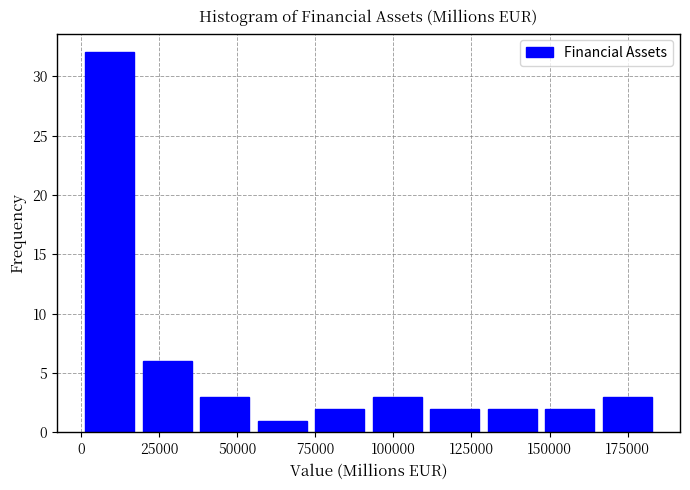

Around what value on the x-axis is the tallest bar? Give the approximate position of its centre, as read against the axis.

10000